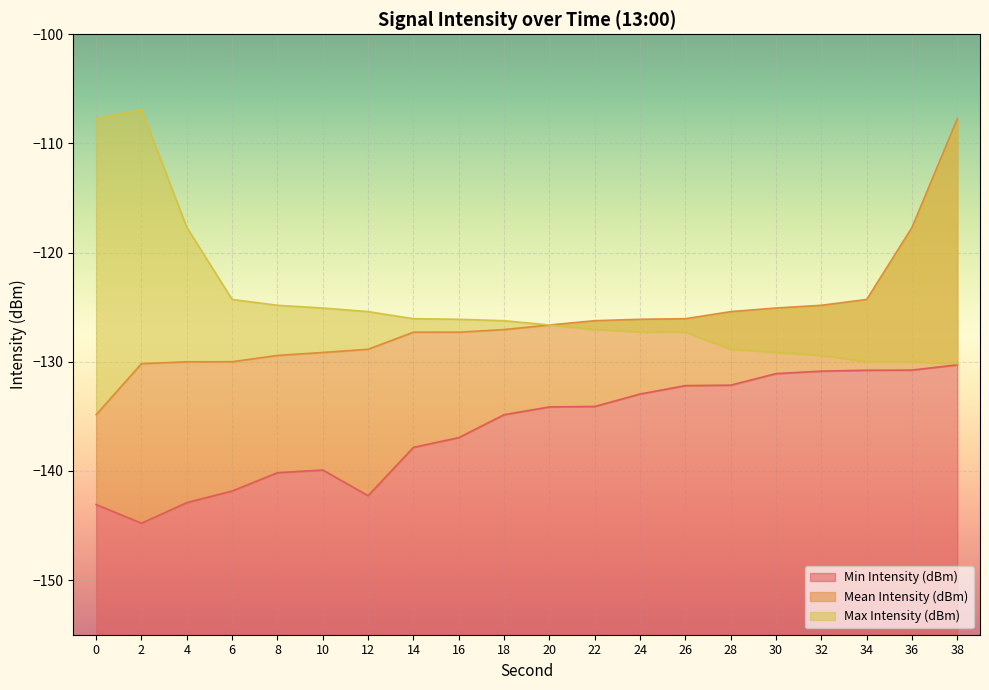

Count the number of categories in the chart.

20